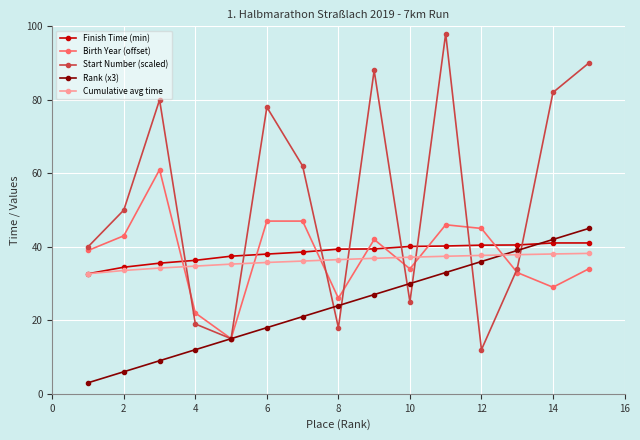

Which series has the widest spread of values?

Start Number (scaled)